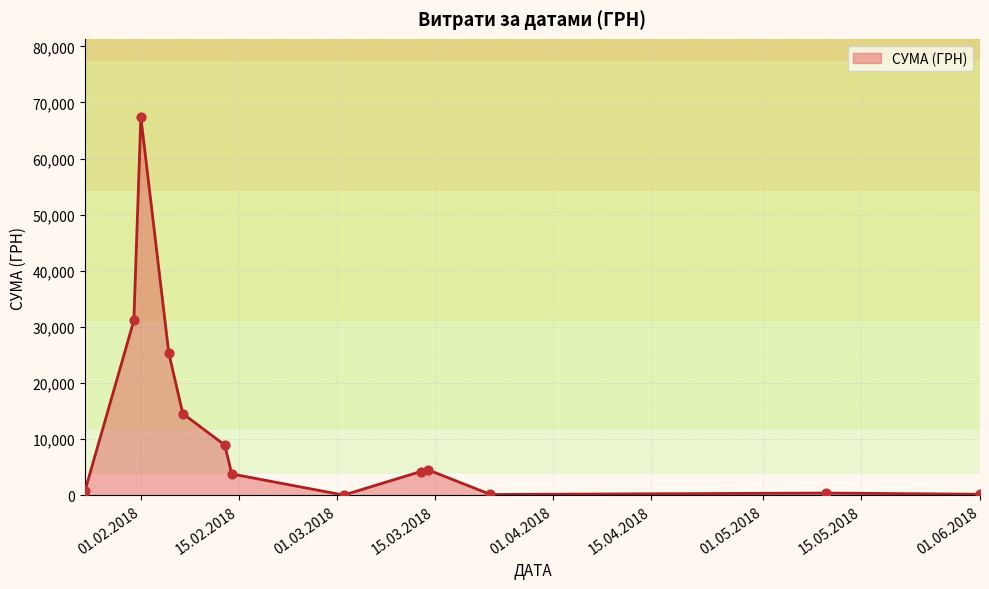

What is the difference between the maximum and minimum values?

67328.8